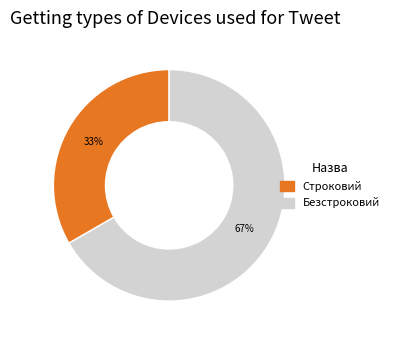

True or false: Строковий accounts for 33% of the total.

True